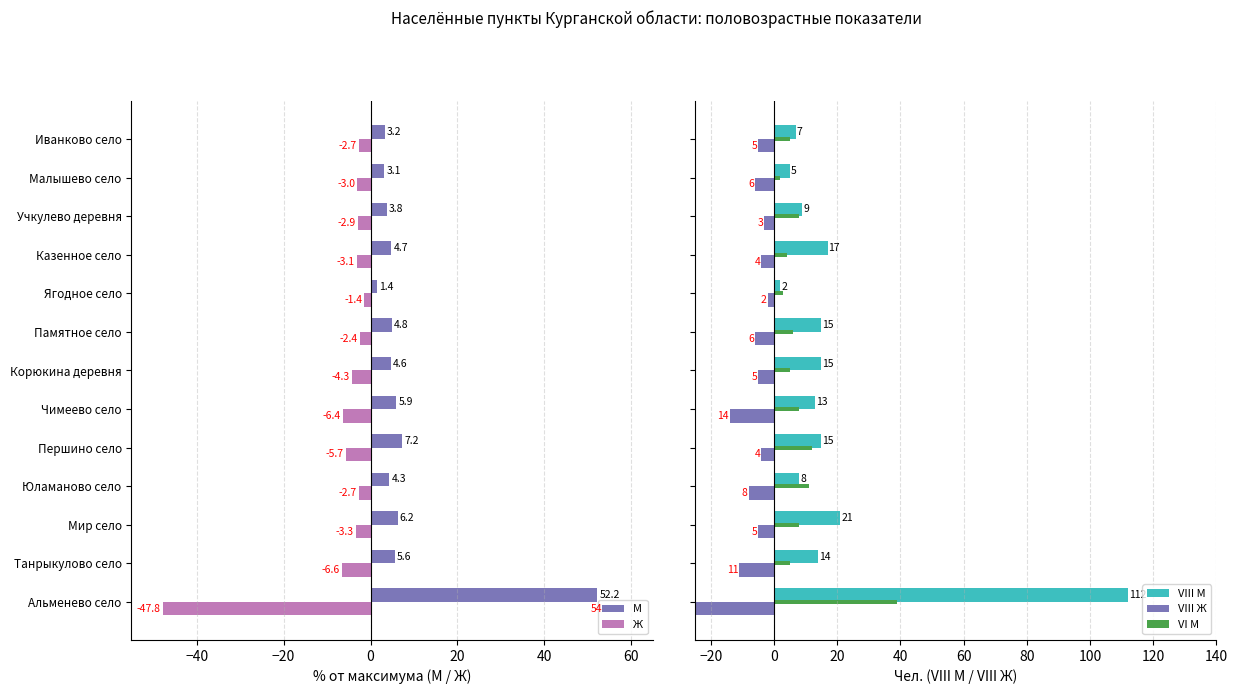

What are all the series names shown in the legend?

М, Ж, VIII М, VIII Ж, VI М